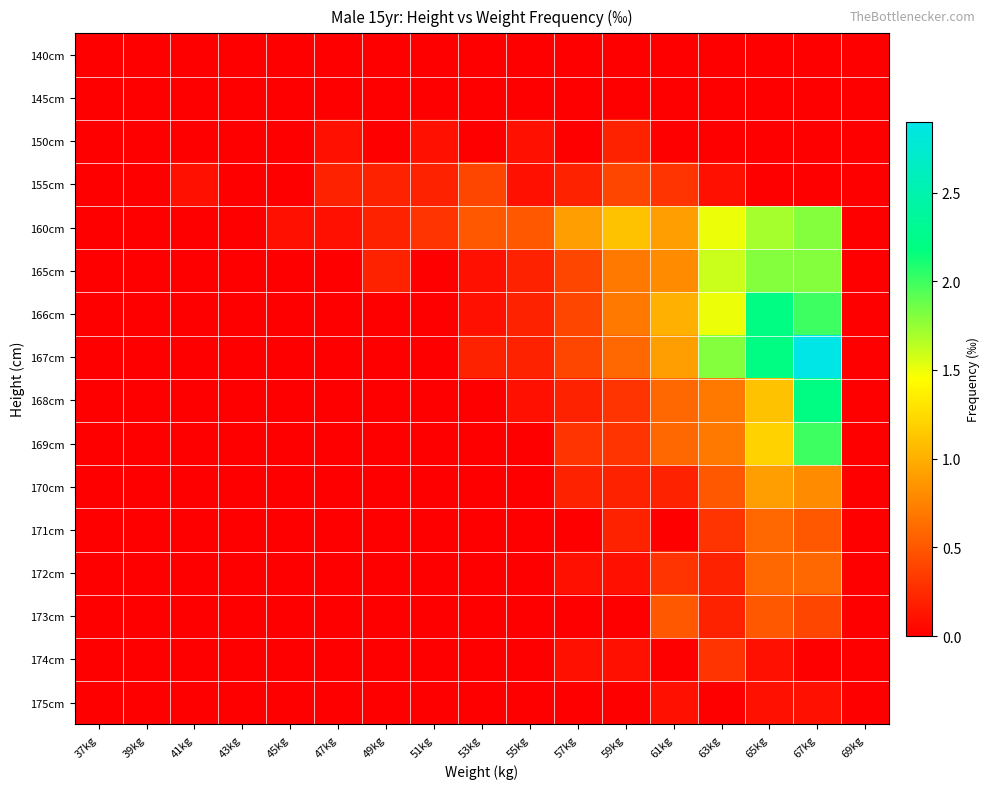

Reading left to right, list all the values displayed in this chart.

140cm: 37kg=0.0	39kg=0.0	41kg=0.0	43kg=0.0	45kg=0.0	47kg=0.0	49kg=0.0	51kg=0.0	53kg=0.0	55kg=0.0	57kg=0.0	59kg=0.0	61kg=0.0	63kg=0.0	65kg=0.0	67kg=0.0	69kg=0.0
145cm: 37kg=0.0	39kg=0.0	41kg=0.0	43kg=0.0	45kg=0.0	47kg=0.0	49kg=0.0	51kg=0.0	53kg=0.0	55kg=0.0	57kg=0.0	59kg=0.0	61kg=0.0	63kg=0.0	65kg=0.0	67kg=0.0	69kg=0.0
150cm: 37kg=0.0	39kg=0.0	41kg=0.0	43kg=0.0	45kg=0.0	47kg=0.1	49kg=0.0	51kg=0.1	53kg=0.0	55kg=0.1	57kg=0.0	59kg=0.2	61kg=0.0	63kg=0.0	65kg=0.0	67kg=0.0	69kg=0.0
155cm: 37kg=0.0	39kg=0.0	41kg=0.1	43kg=0.0	45kg=0.0	47kg=0.2	49kg=0.2	51kg=0.2	53kg=0.4	55kg=0.1	57kg=0.2	59kg=0.4	61kg=0.3	63kg=0.1	65kg=0.0	67kg=0.0	69kg=0.0
160cm: 37kg=0.0	39kg=0.0	41kg=0.0	43kg=0.0	45kg=0.1	47kg=0.1	49kg=0.2	51kg=0.3	53kg=0.5	55kg=0.5	57kg=0.9	59kg=1.1	61kg=0.9	63kg=1.5	65kg=1.7	67kg=1.8	69kg=0.0
165cm: 37kg=0.0	39kg=0.0	41kg=0.0	43kg=0.0	45kg=0.0	47kg=0.0	49kg=0.2	51kg=0.0	53kg=0.1	55kg=0.2	57kg=0.4	59kg=0.7	61kg=0.8	63kg=1.6	65kg=1.8	67kg=1.8	69kg=0.0
166cm: 37kg=0.0	39kg=0.0	41kg=0.0	43kg=0.0	45kg=0.0	47kg=0.0	49kg=0.0	51kg=0.0	53kg=0.1	55kg=0.2	57kg=0.4	59kg=0.7	61kg=1.0	63kg=1.5	65kg=2.2	67kg=2.0	69kg=0.0
167cm: 37kg=0.0	39kg=0.0	41kg=0.0	43kg=0.0	45kg=0.0	47kg=0.0	49kg=0.0	51kg=0.0	53kg=0.2	55kg=0.2	57kg=0.4	59kg=0.6	61kg=0.9	63kg=1.8	65kg=2.2	67kg=2.9	69kg=0.0
168cm: 37kg=0.0	39kg=0.0	41kg=0.0	43kg=0.0	45kg=0.0	47kg=0.0	49kg=0.0	51kg=0.0	53kg=0.0	55kg=0.1	57kg=0.2	59kg=0.3	61kg=0.6	63kg=0.7	65kg=1.1	67kg=2.2	69kg=0.0
169cm: 37kg=0.0	39kg=0.0	41kg=0.0	43kg=0.0	45kg=0.0	47kg=0.0	49kg=0.0	51kg=0.0	53kg=0.0	55kg=0.0	57kg=0.3	59kg=0.3	61kg=0.6	63kg=0.7	65kg=1.2	67kg=2.0	69kg=0.0
170cm: 37kg=0.0	39kg=0.0	41kg=0.0	43kg=0.0	45kg=0.0	47kg=0.0	49kg=0.0	51kg=0.0	53kg=0.0	55kg=0.0	57kg=0.2	59kg=0.2	61kg=0.2	63kg=0.5	65kg=0.9	67kg=0.8	69kg=0.0
171cm: 37kg=0.0	39kg=0.0	41kg=0.0	43kg=0.0	45kg=0.0	47kg=0.0	49kg=0.0	51kg=0.0	53kg=0.0	55kg=0.0	57kg=0.0	59kg=0.2	61kg=0.0	63kg=0.3	65kg=0.6	67kg=0.5	69kg=0.0
172cm: 37kg=0.0	39kg=0.0	41kg=0.0	43kg=0.0	45kg=0.0	47kg=0.0	49kg=0.0	51kg=0.0	53kg=0.0	55kg=0.0	57kg=0.1	59kg=0.1	61kg=0.3	63kg=0.2	65kg=0.6	67kg=0.6	69kg=0.0
173cm: 37kg=0.0	39kg=0.0	41kg=0.0	43kg=0.0	45kg=0.0	47kg=0.0	49kg=0.0	51kg=0.0	53kg=0.0	55kg=0.0	57kg=0.0	59kg=0.0	61kg=0.5	63kg=0.2	65kg=0.5	67kg=0.4	69kg=0.0
174cm: 37kg=0.0	39kg=0.0	41kg=0.0	43kg=0.0	45kg=0.0	47kg=0.0	49kg=0.0	51kg=0.0	53kg=0.0	55kg=0.0	57kg=0.1	59kg=0.1	61kg=0.0	63kg=0.3	65kg=0.1	67kg=0.0	69kg=0.0
175cm: 37kg=0.0	39kg=0.0	41kg=0.0	43kg=0.0	45kg=0.0	47kg=0.0	49kg=0.0	51kg=0.0	53kg=0.0	55kg=0.0	57kg=0.0	59kg=0.0	61kg=0.1	63kg=0.0	65kg=0.1	67kg=0.1	69kg=0.0